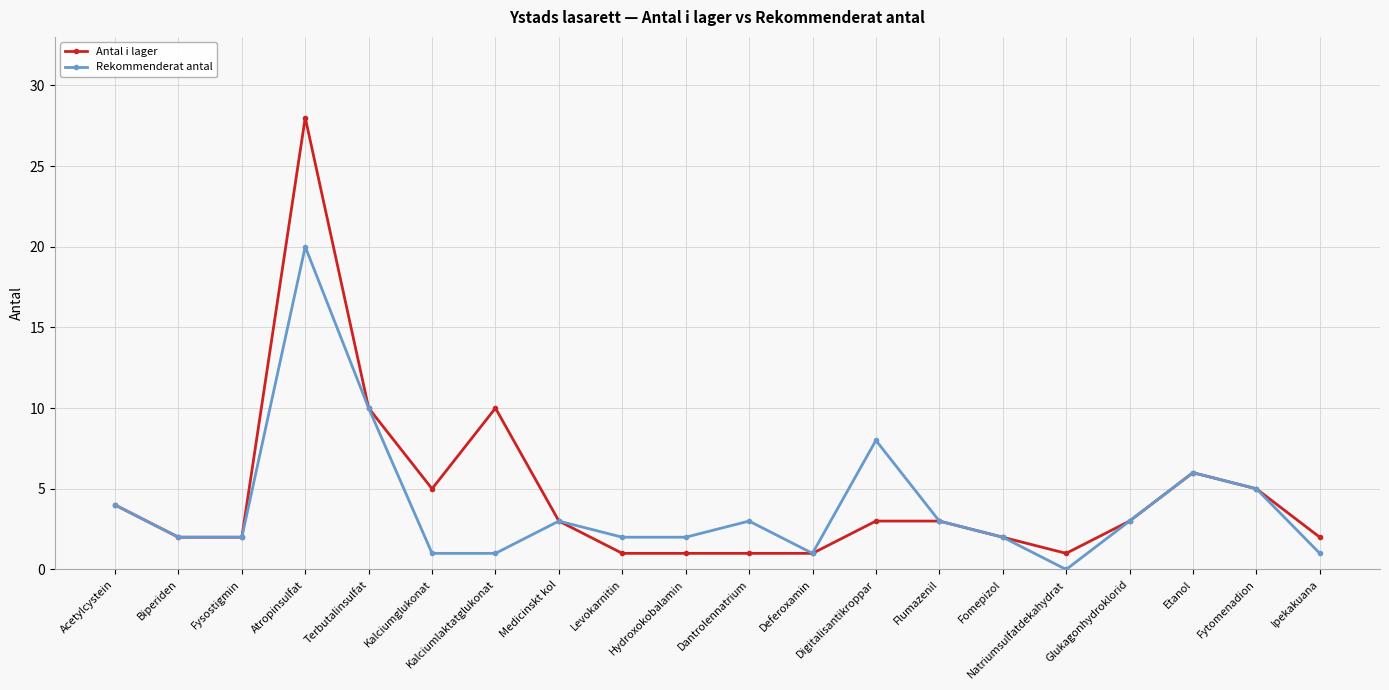

How many categories are shown in the chart?

20